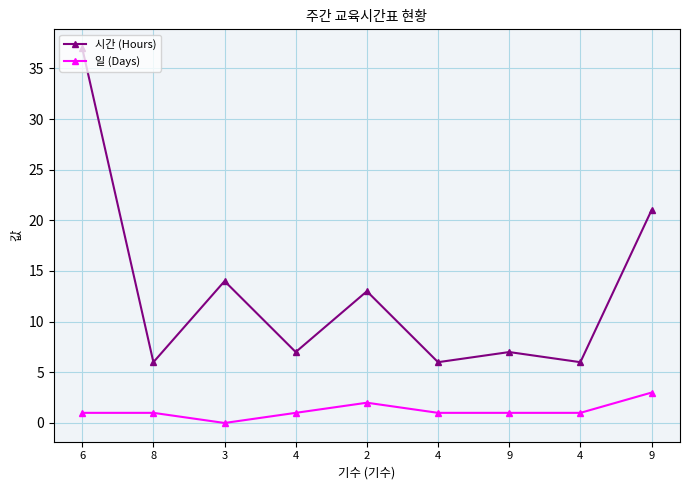

At which label does 일 (Days) reach its peak?

9